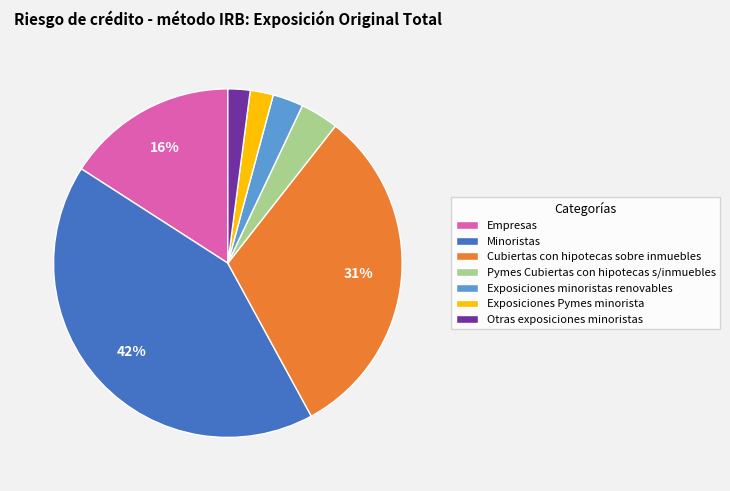

The Cubiertas con hipotecas sobre inmuebles slice represents 31% of the pie. True or false?

True